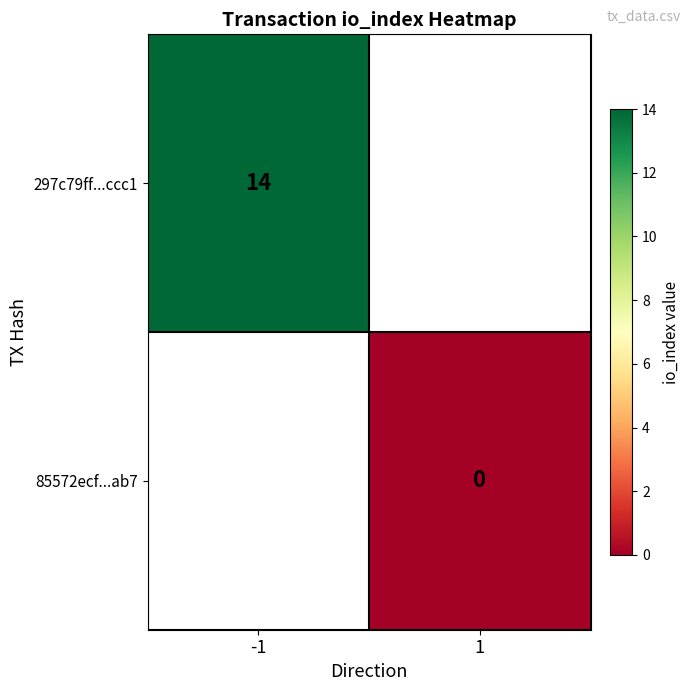

Is the value of 297c79ff...ccc1 at -1 greater than the value of 85572ecf...ab7 at 1?

Yes